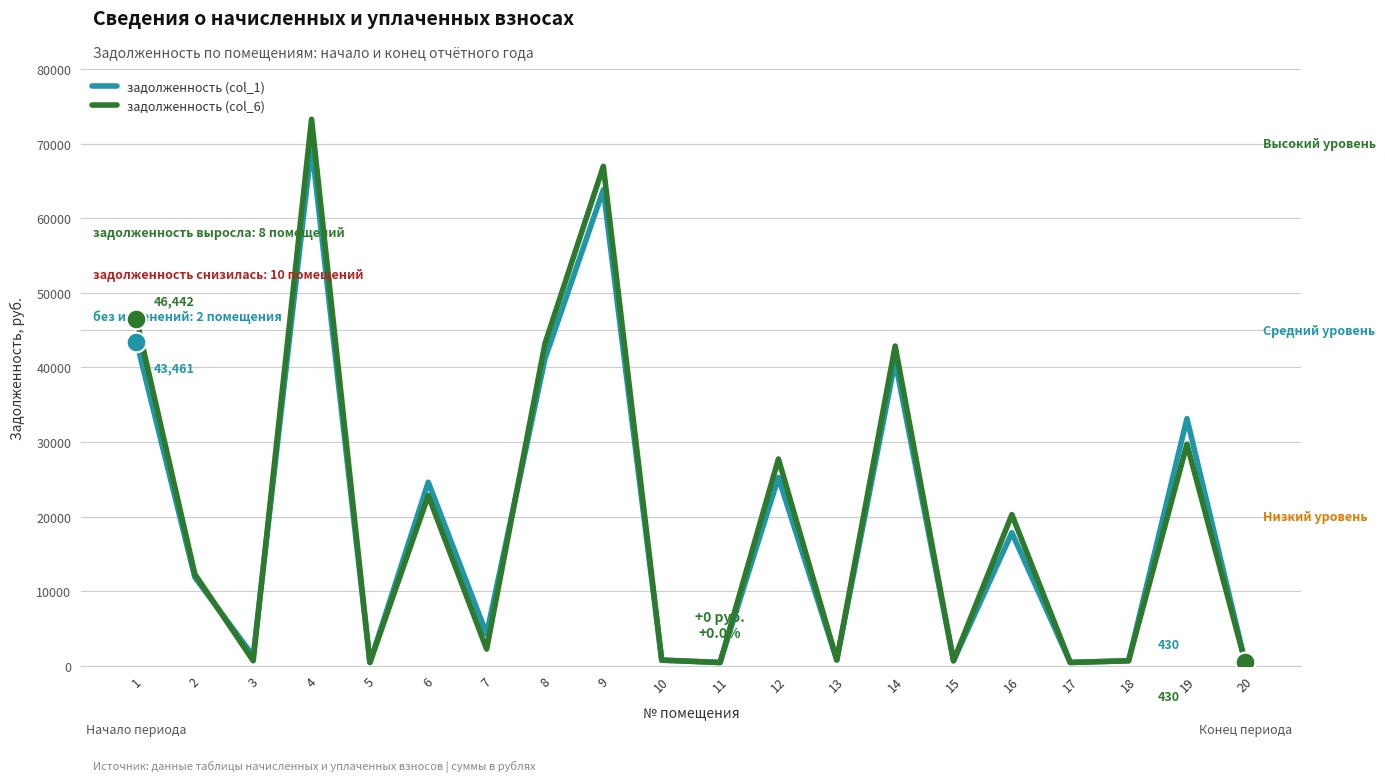

What is the spread (max minus min) of values at 12?

2487.6